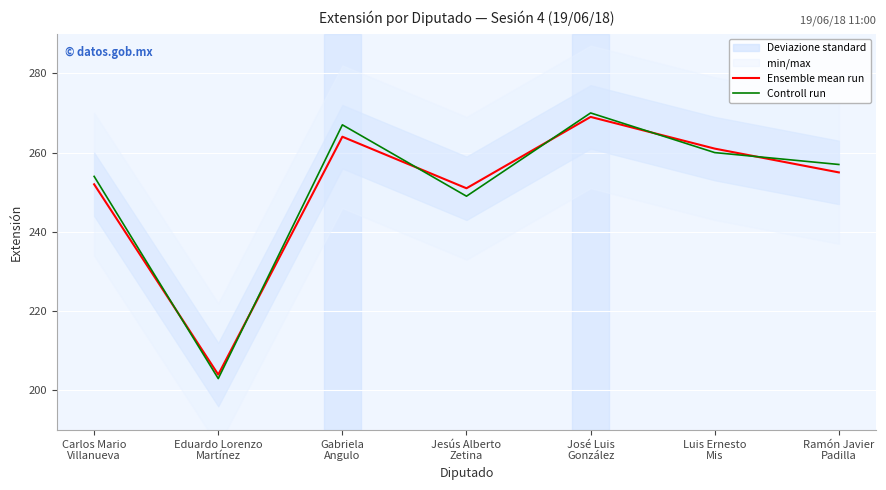

List the labels in order of Ensemble mean run value, largest first.

José Luis
González, Gabriela
Angulo, Luis Ernesto
Mis, Ramón Javier
Padilla, Carlos Mario
Villanueva, Jesús Alberto
Zetina, Eduardo Lorenzo
Martínez